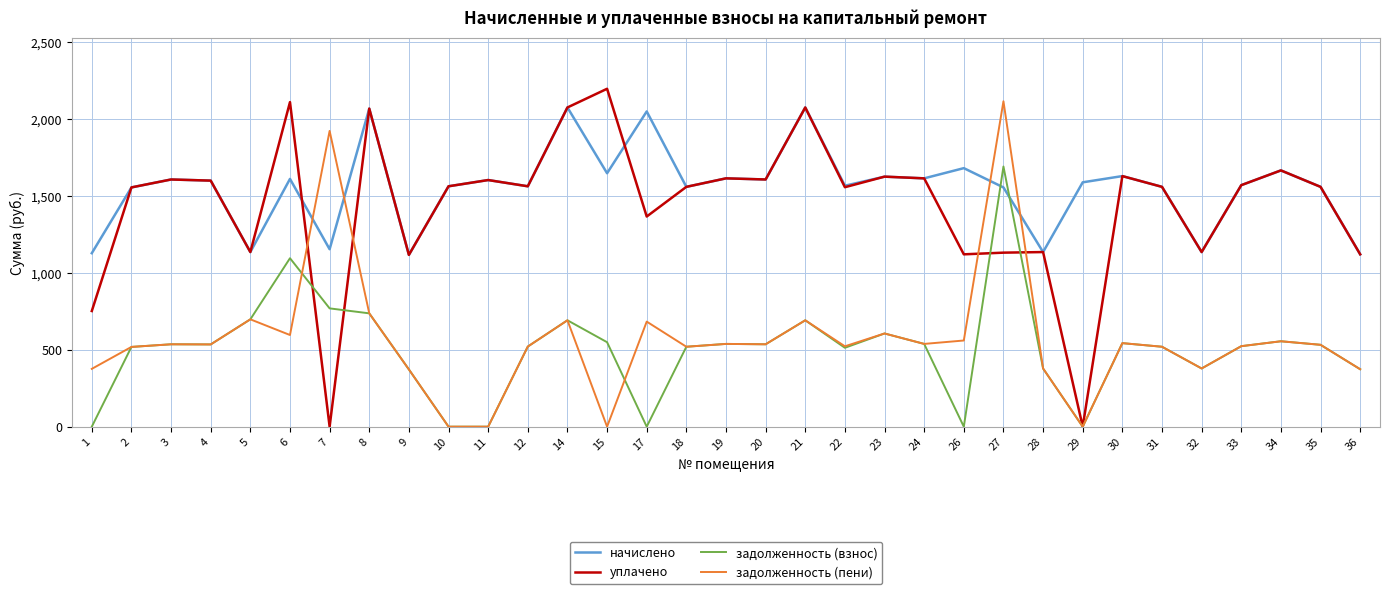

What is the total value across all series at 32?

3028.2